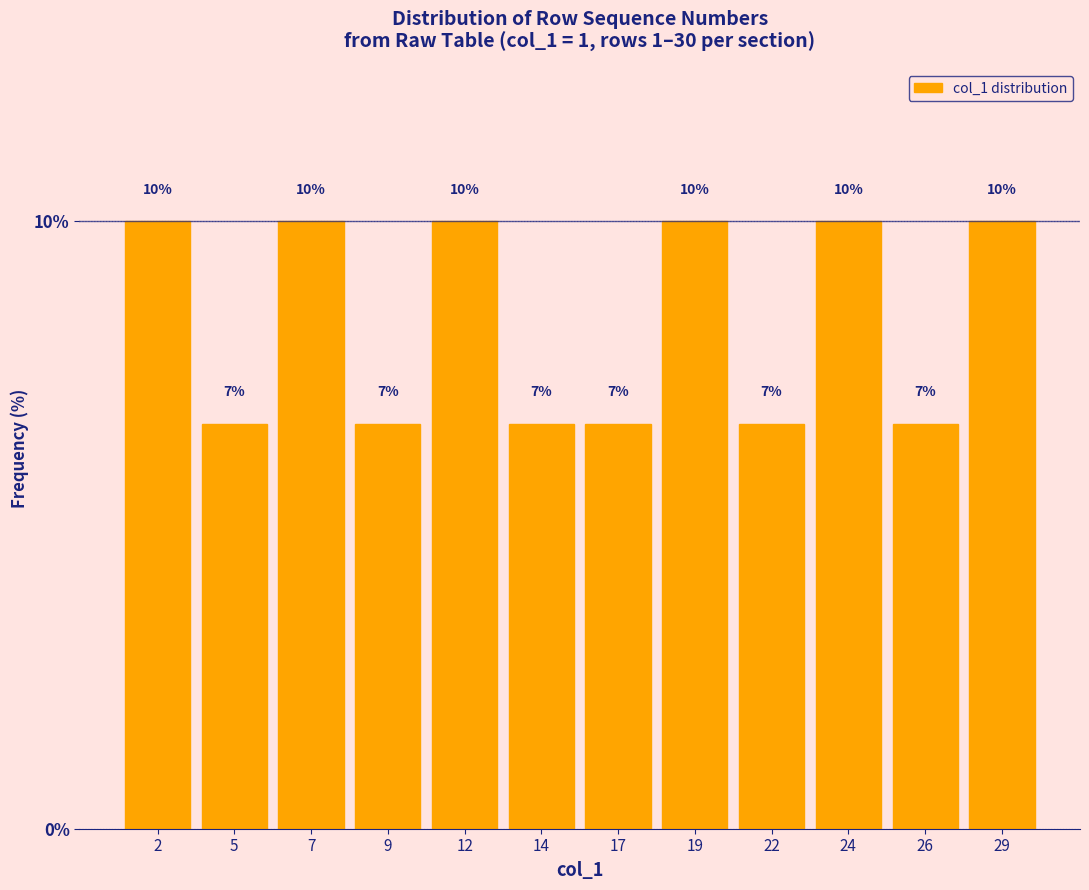

What is the smallest value displayed?

6.7